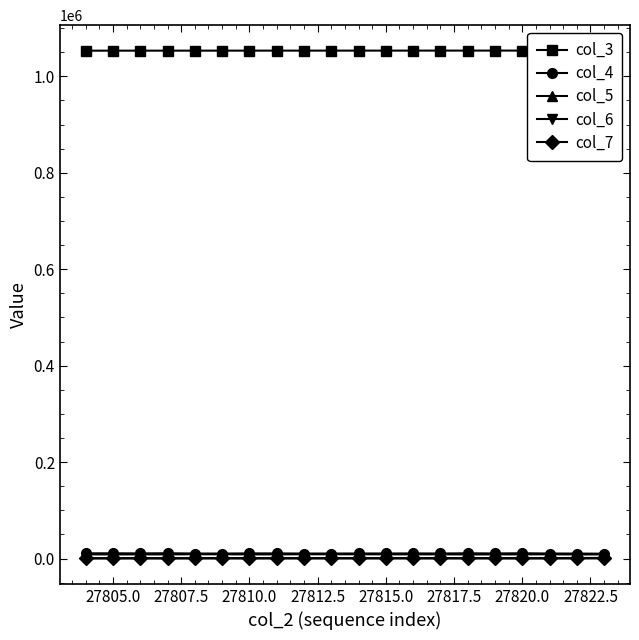

Reading left to right, transcribe all the data shown in this chart.

col_3: 1053183	1053195	1053206	1053217	1053228	1053240	1053251	1053262	1053274	1053285	1053296	1053307	1053319	1053330	1053341	1053353	1053364	1053375	1053386	1053398
col_4: 10846	10856	10675	10978	10415	10339	10687	10614	10358	10408	10474	10488	10580	10485	10855	10575	10918	10441	10308	10073
col_5: 8643	8585	8562	8609	8859	8779	8613	8595	8875	8796	8833	8676	8623	8749	8411	8585	8586	8761	8451	8517
col_6: 865	861	978	775	997	1031	955	1021	967	986	956	1005	1010	999	970	1034	863	1004	1137	1307
col_7: 101	94	133	95	105	116	98	114	108	113	105	135	123	110	121	137	97	128	172	225